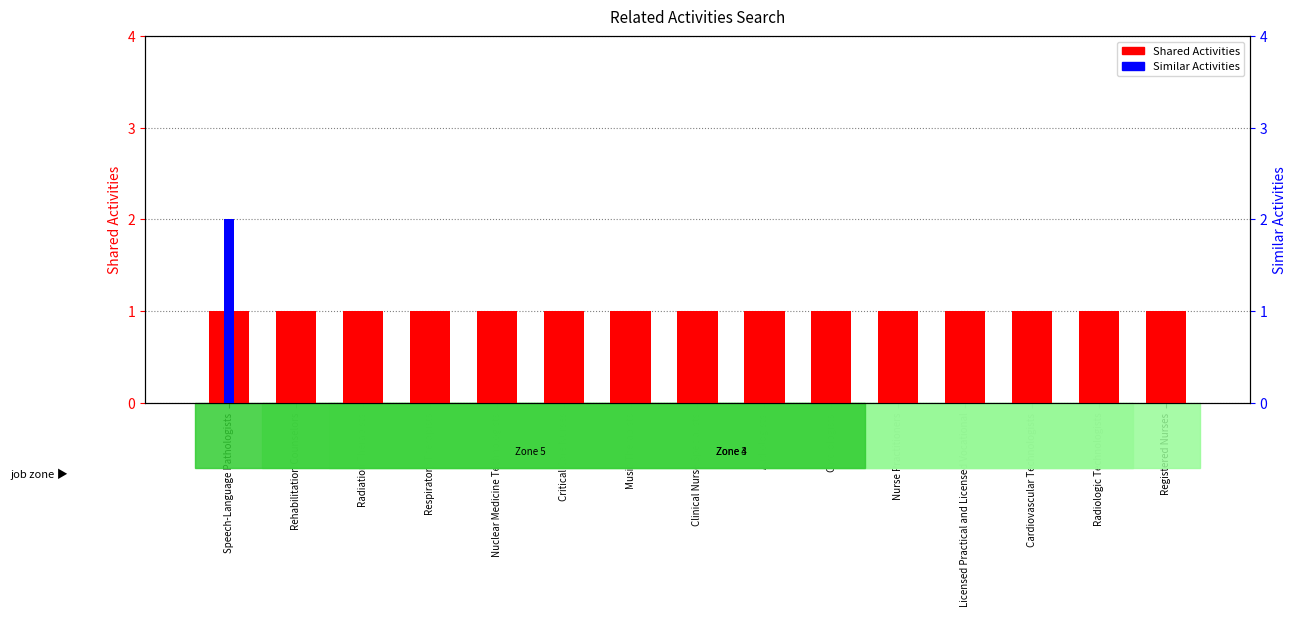

The Similar Activities series shows 1 at Critical Care Nurses. True or false?

False